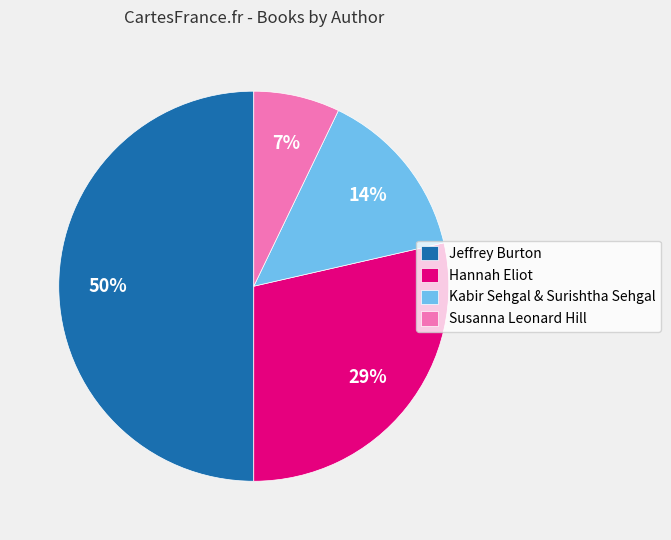

Between Kabir Sehgal & Surishtha Sehgal and Susanna Leonard Hill, which is larger?

Kabir Sehgal & Surishtha Sehgal